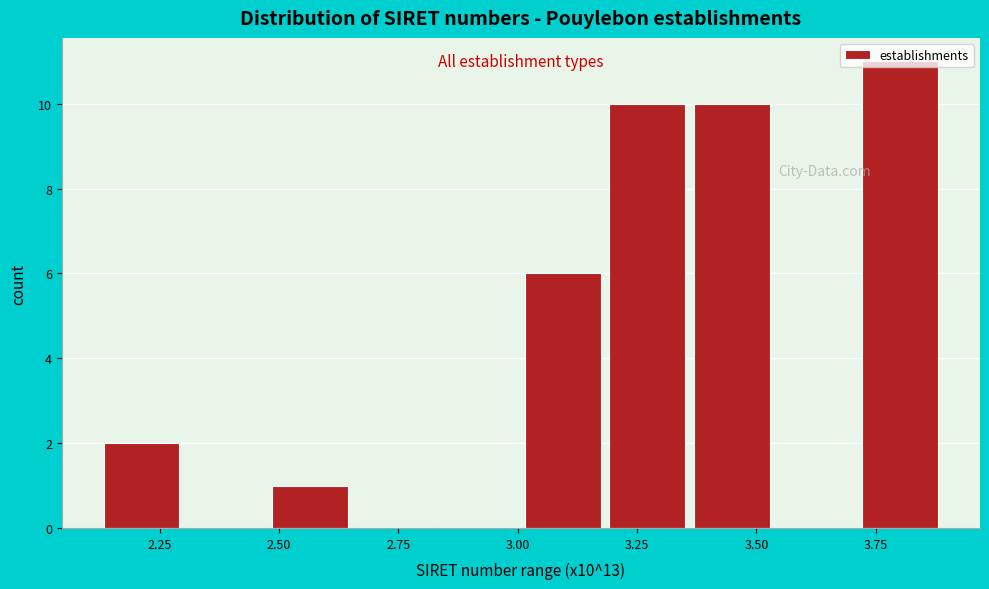

Around what value on the x-axis is the tallest bar? Give the approximate position of its centre, as read against the axis.

3.80